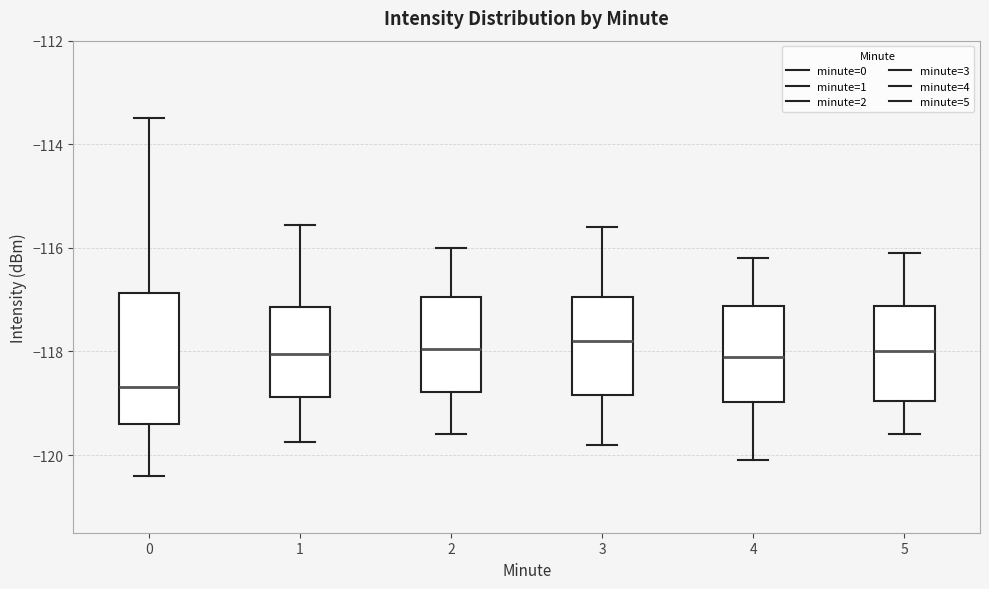

Comparing the boxes themselves (not the whiskers), which one is the tallest?

0